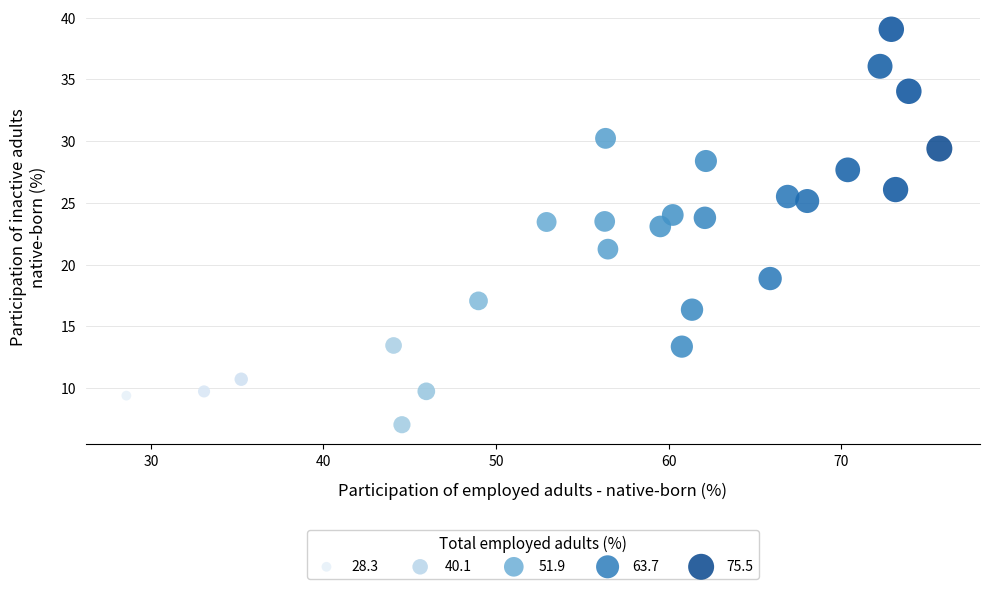

What is the range of X values (max minus min)?

47.1